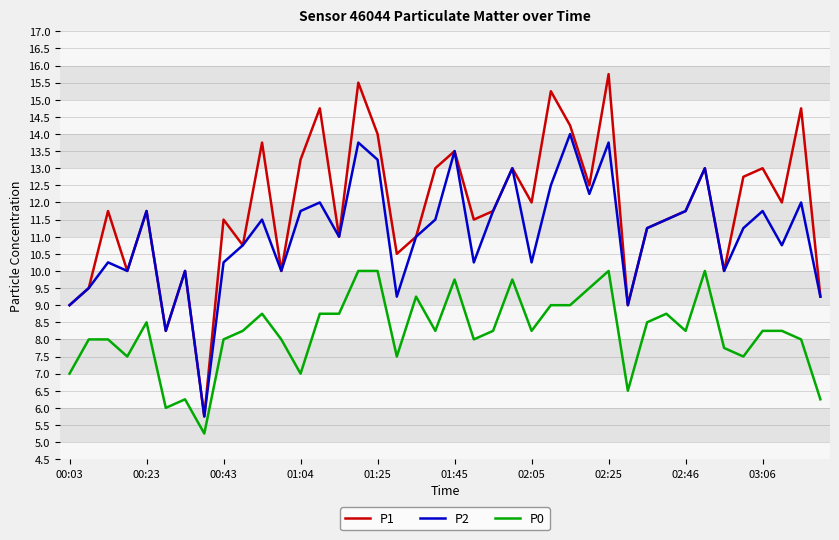

How many interior local valleys does the P2 series have?

12